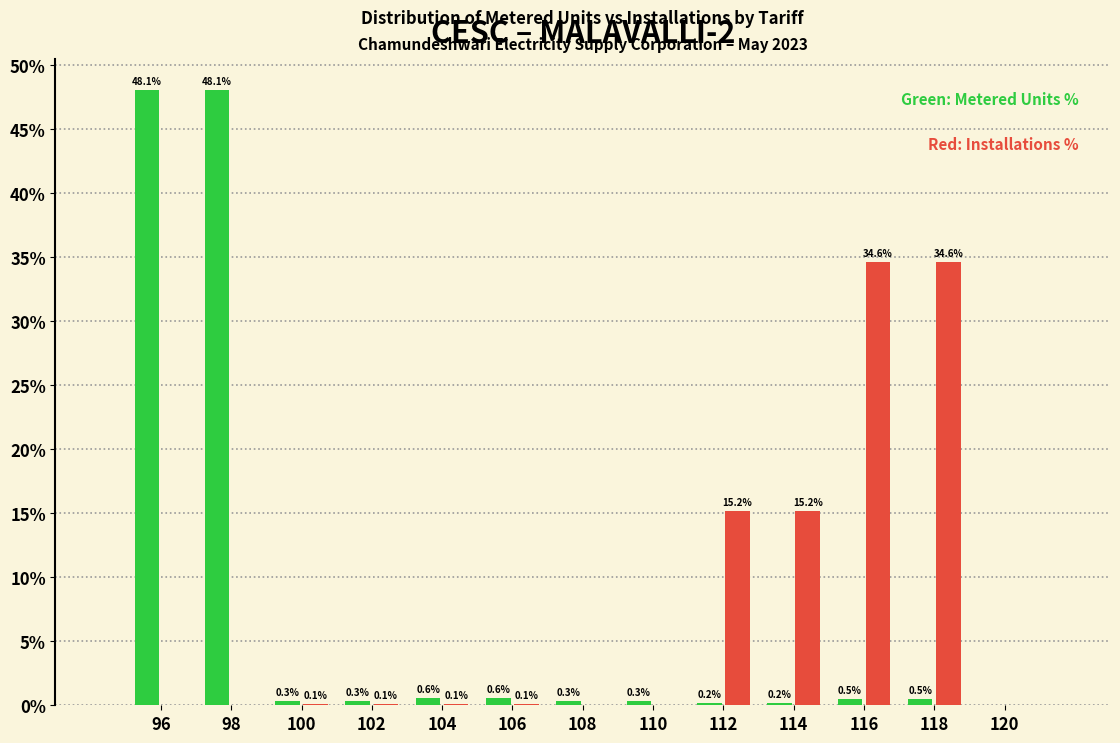

What is the total value across all series at 104?

0.7